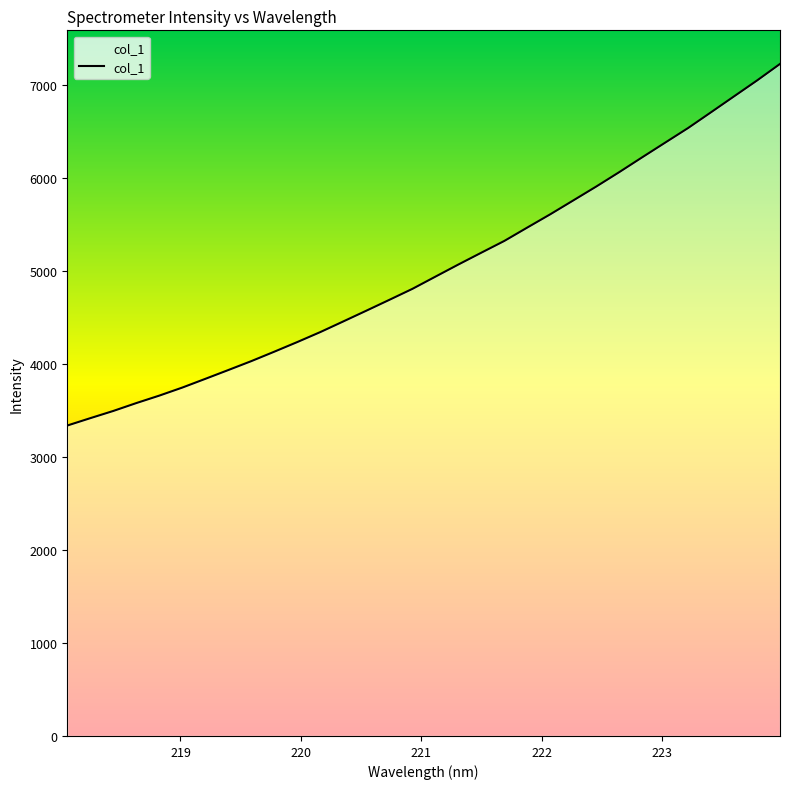

What is the minimum value shown in the chart?

3337.6